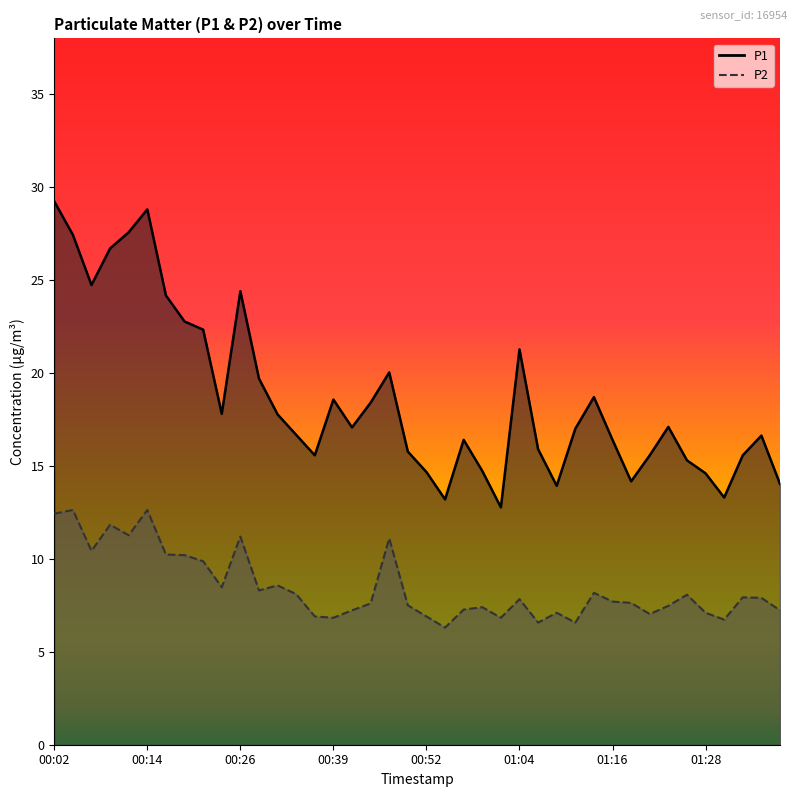

Rank the series at 00:02 from highest to lowest value.

P1, P2